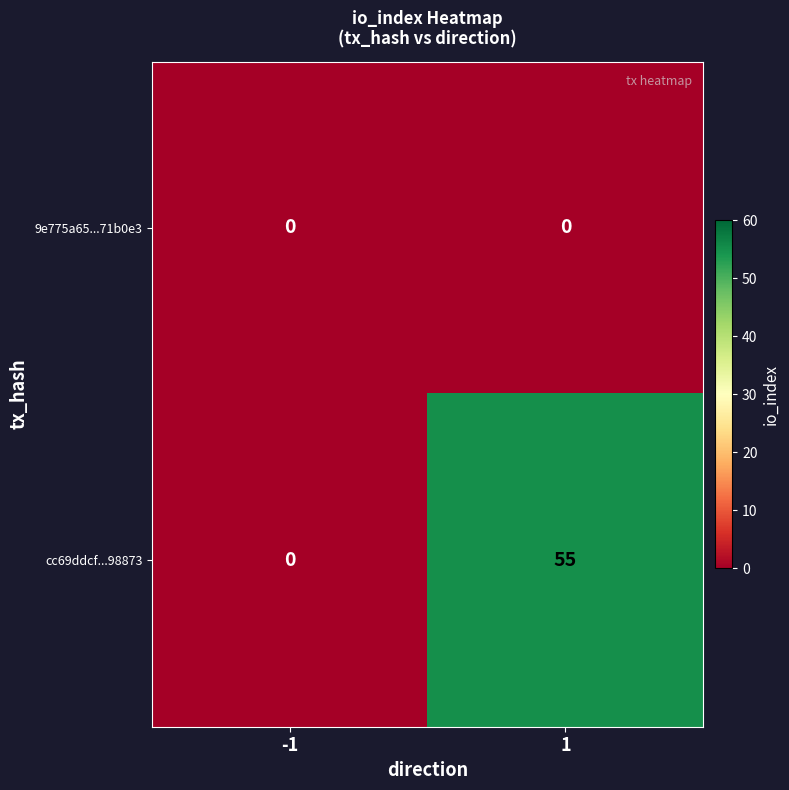

Which category has the highest value across all series?

1